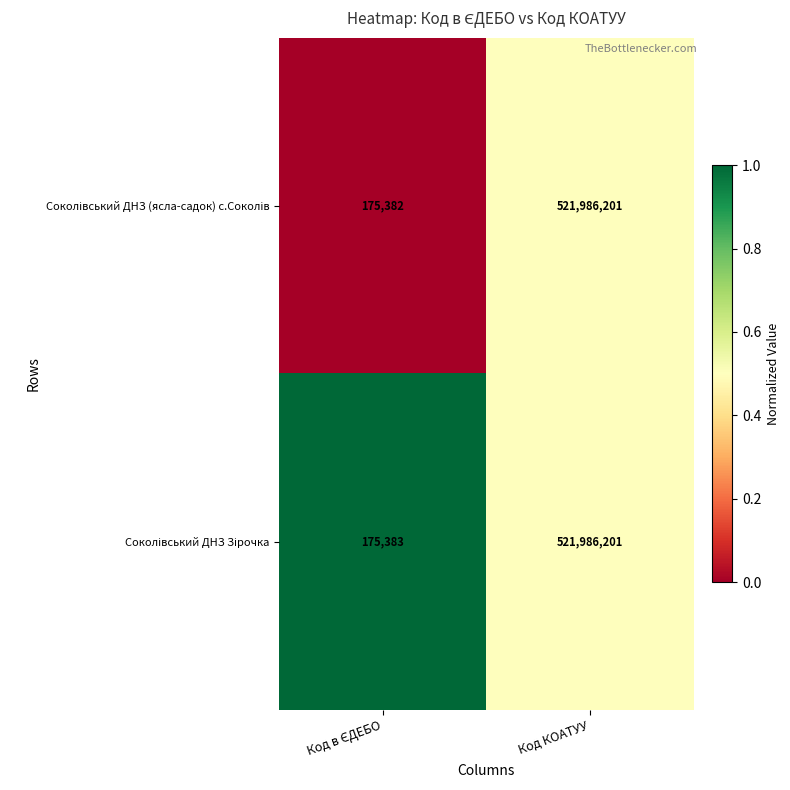

At which category is the sum across all series the highest?

Код КОАТУУ